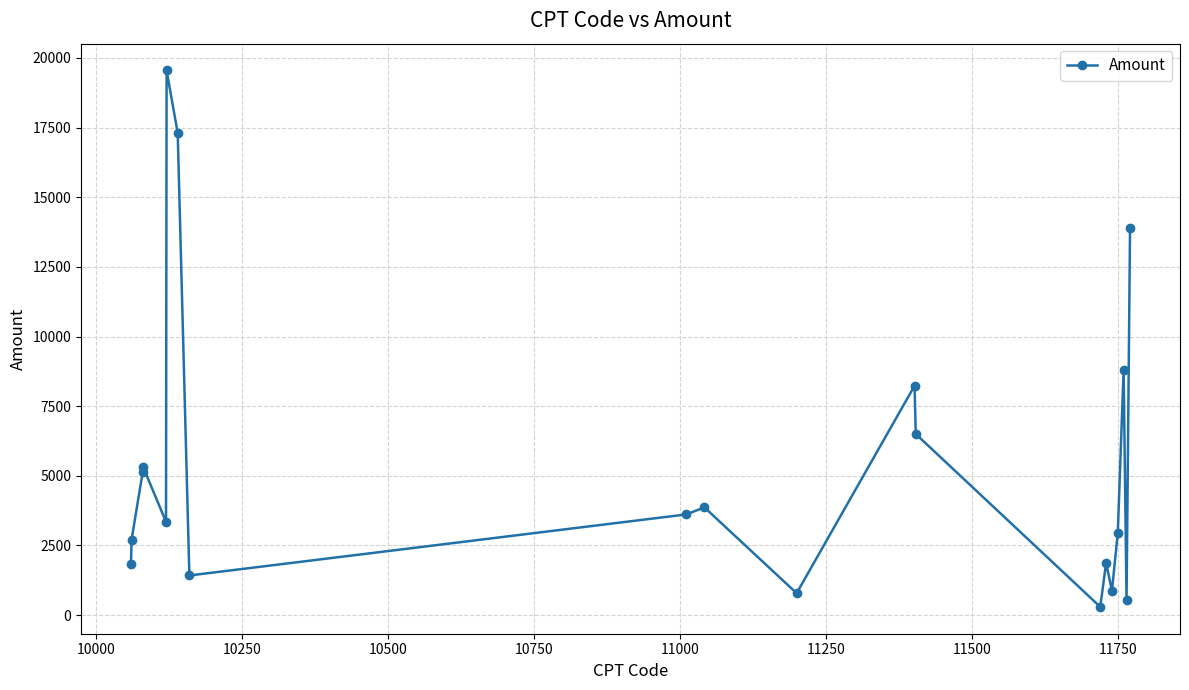

What is the minimum value shown in the chart?

293.4